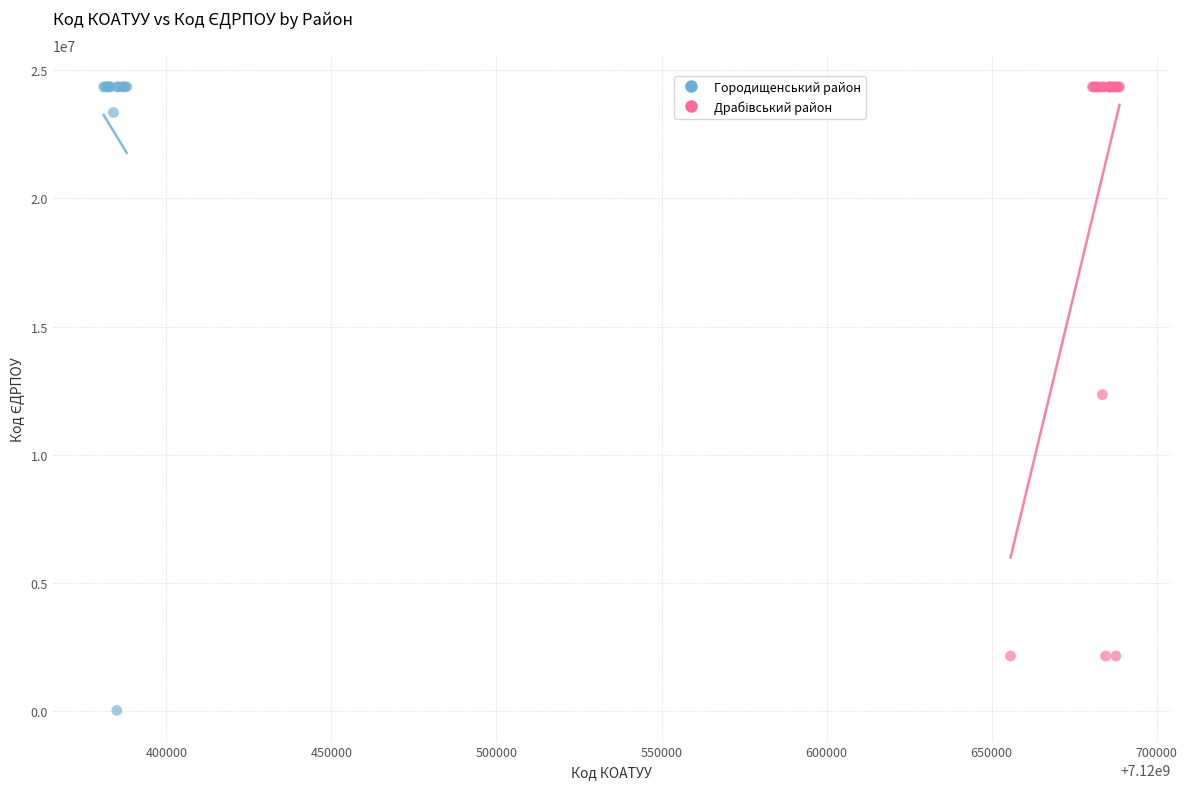

Which series has the largest Y range (max minus min)?

Городищенський район